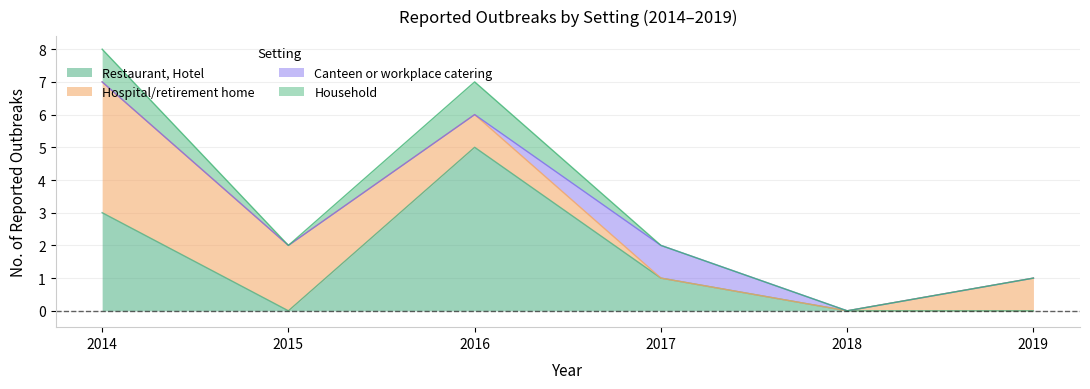

What is the total value across all series at 2014?

8